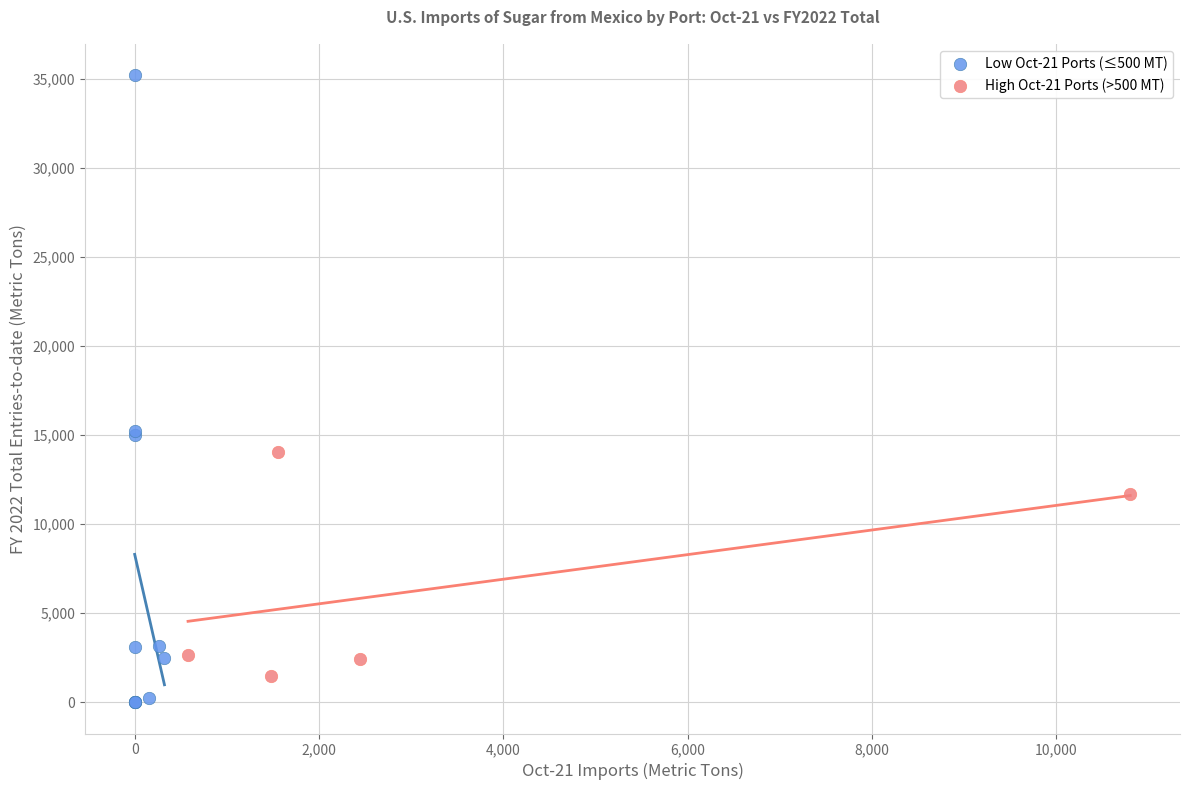

Which series has the widest spread of Y values?

Low Oct-21 Ports (≤500 MT)